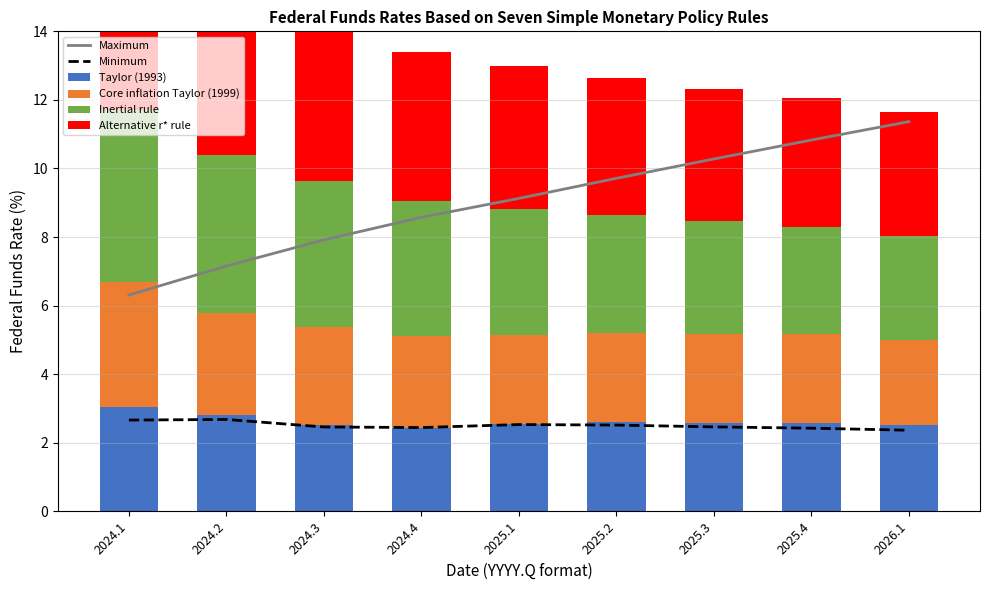

What is the spread (max minus min) of values at 2025.4?

8.4